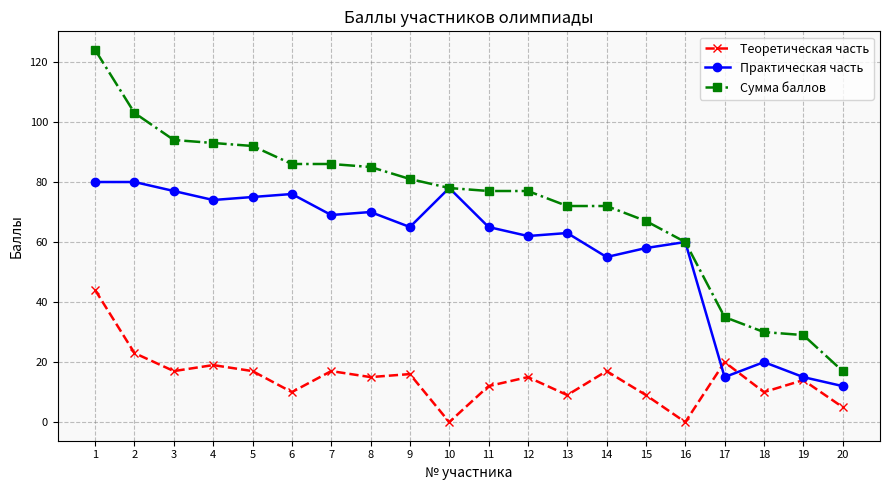

Where does the Сумма баллов series first go above 78?

1